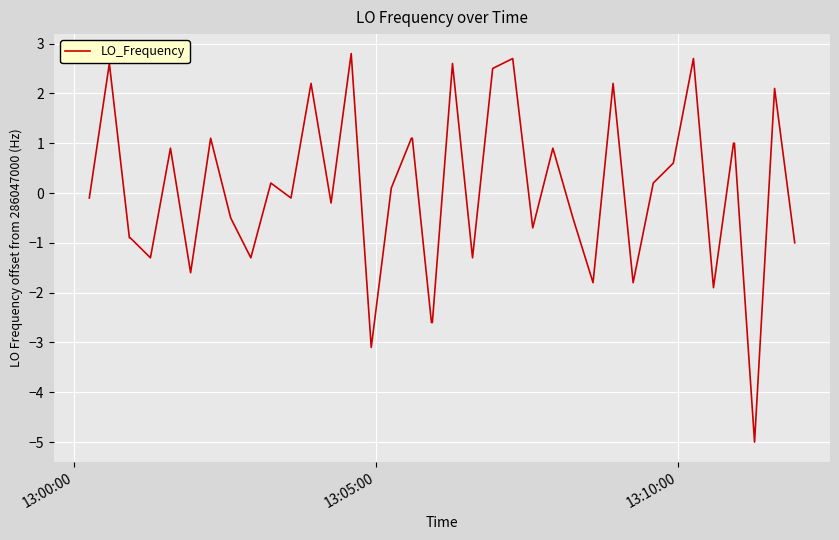

What is the maximum value shown in the chart?

2.8